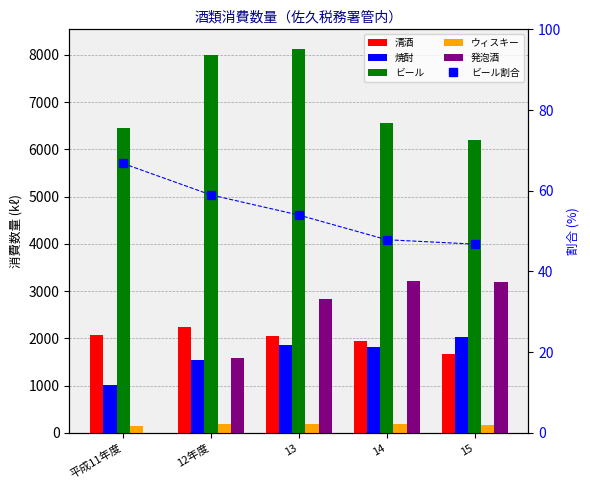

Reading left to right, extract all data points from this chart.

清酒: 2076.0	2243.0	2053.0	1935.0	1671.0
焼酎: 1004.0	1541.0	1854.0	1822.0	2035.0
ビール: 6449.0	7992.0	8133.0	6567.0	6200.0
ウィスキー: 133.0	193.0	192.0	184.0	163.0
発泡酒: 0.0	1587.0	2839.0	3216.0	3191.0
ビール割合: 66.7	59.0	54.0	47.9	46.8